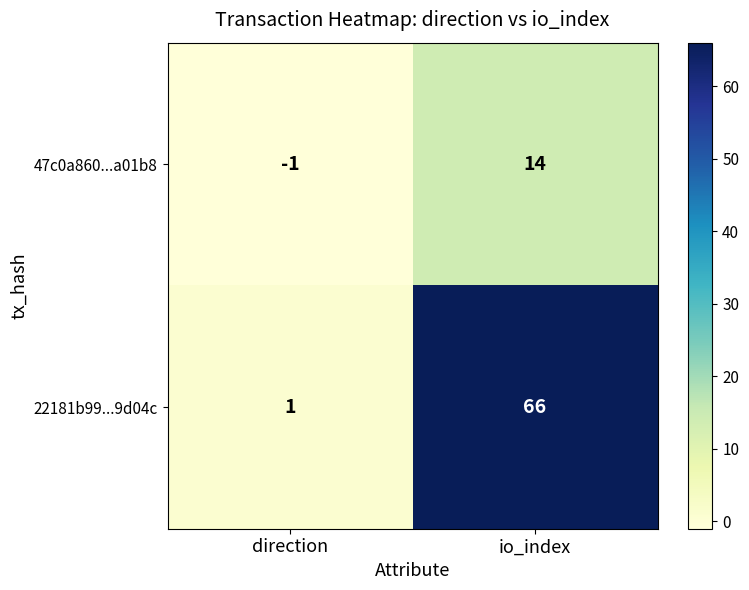

What is the difference between the highest and lowest values at direction?

2